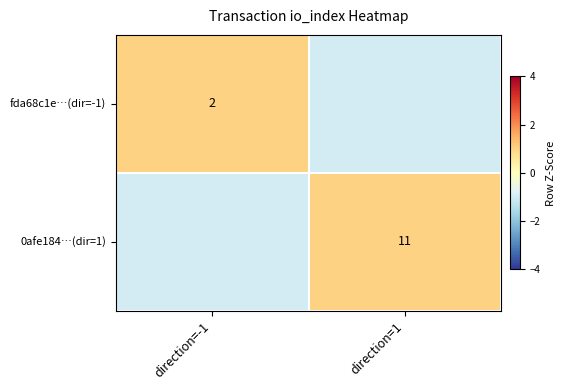

Which label corresponds to the smallest value in the chart?

direction=1